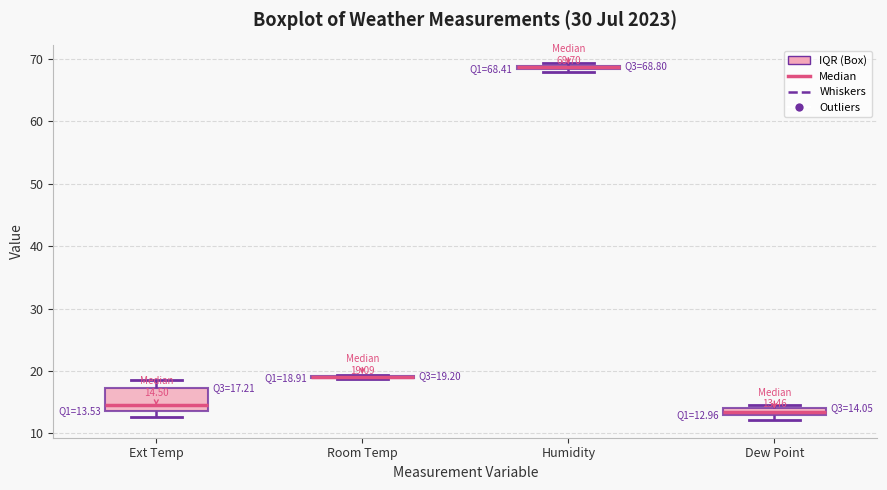

Which box is the tallest, from its lower edge to its upper edge?

Ext Temp